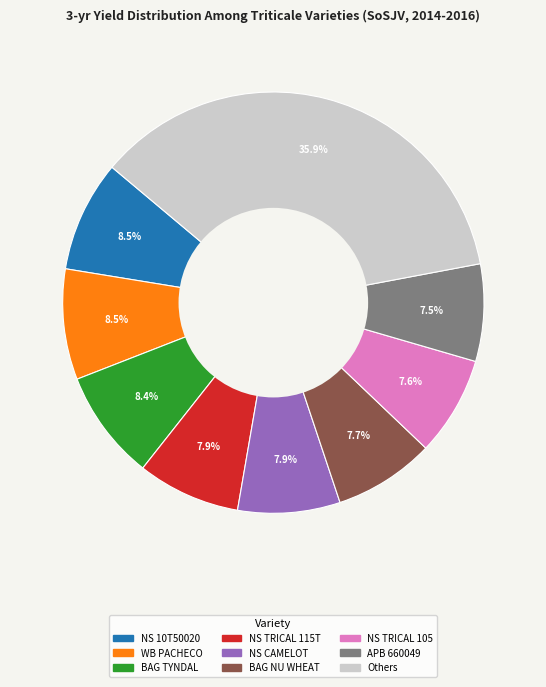

Does any single category account for the majority?

No